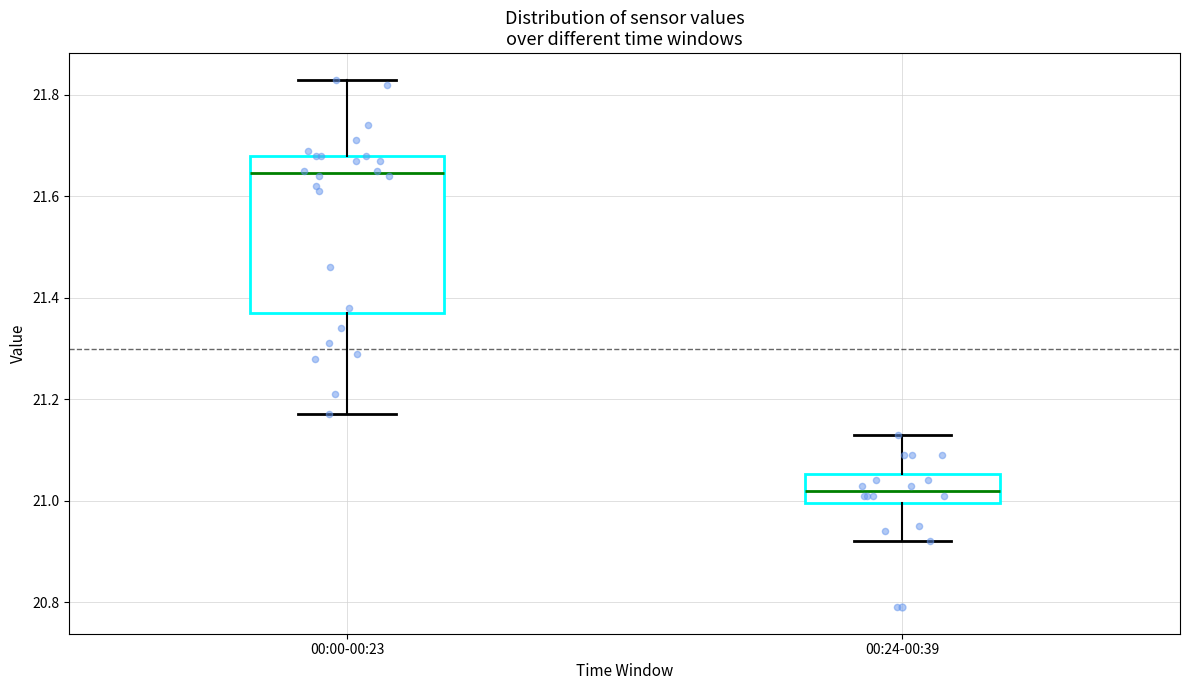

Which box's median line is the lowest?

00:24-00:39